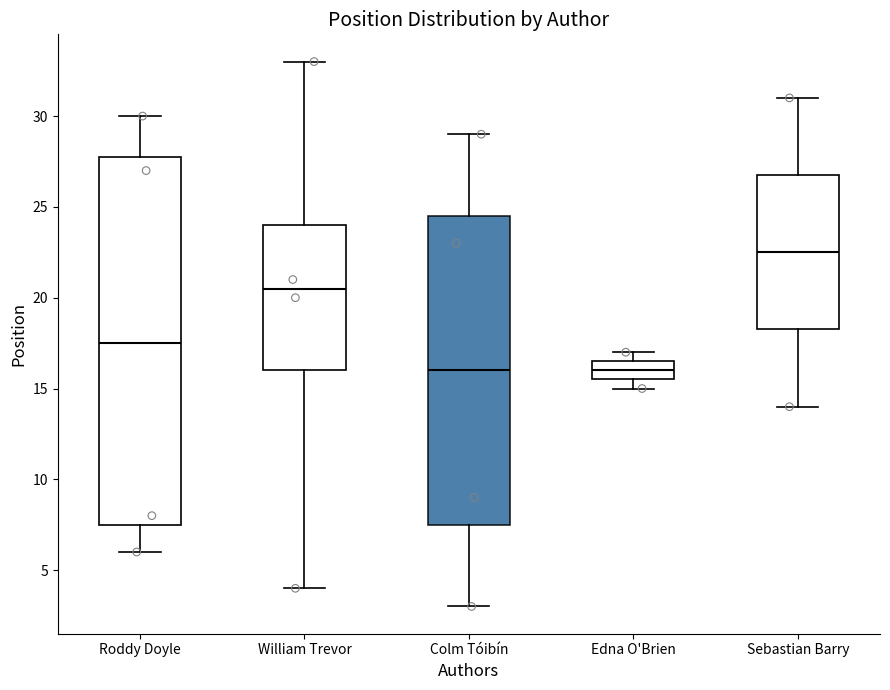

Reading left to right, transcribe this box plot: for each box, give where its median line is, the range the box spans, and where its two whiskers end, as read against the y-axis. The values are not printed on the chart, so give them approximately, as read against the axis.

Roddy Doyle: median 17.5, box 7.5 to 28.0, whiskers 6.0 to 30.0
William Trevor: median 20.5, box 16.0 to 24.0, whiskers 4.0 to 33.0
Colm Tóibín: median 16.0, box 7.5 to 24.5, whiskers 3.0 to 29.0
Edna O'Brien: median 16.0, box 15.5 to 16.5, whiskers 15.0 to 17.0
Sebastian Barry: median 22.5, box 18.5 to 27.0, whiskers 14.0 to 31.0